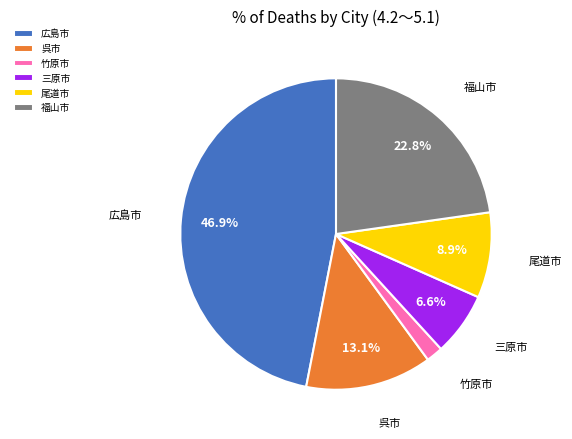

Does 尾道市 account for over 50% of the chart?

No